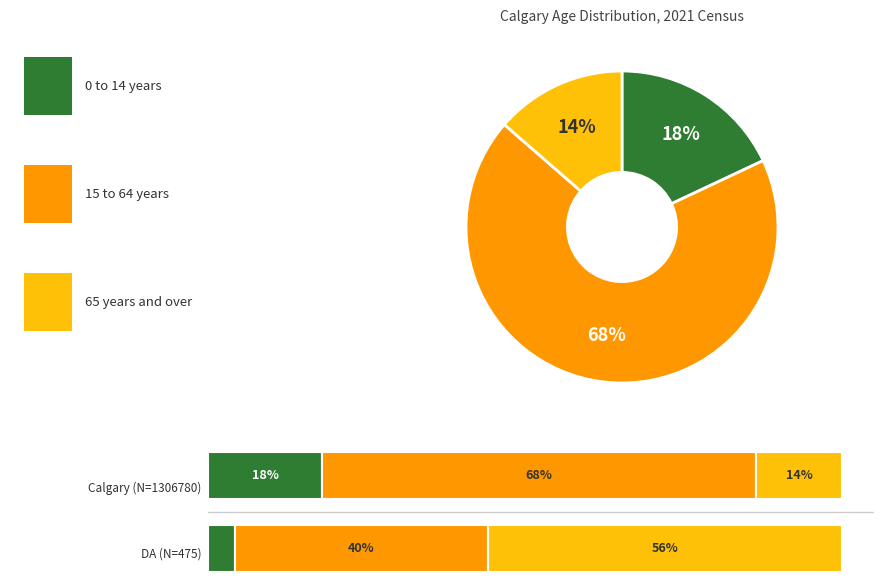

To the nearest percent, what portion does 15 to 64 years represent?

68%